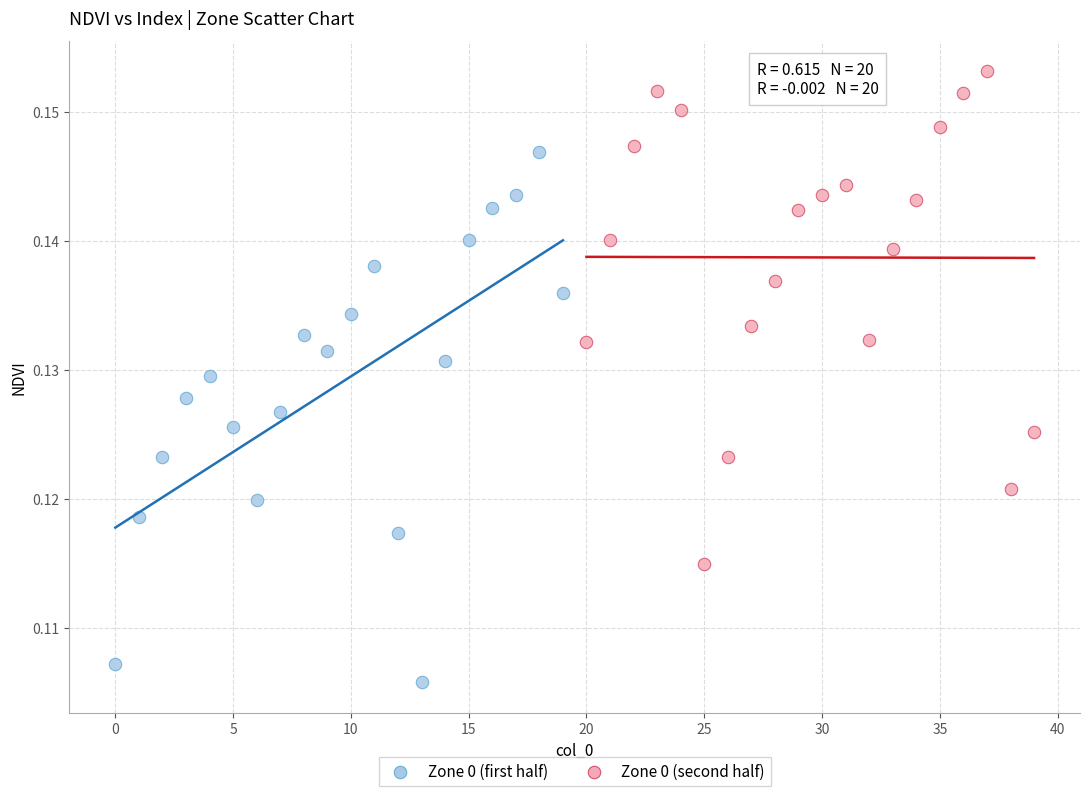

Which series has the largest Y range (max minus min)?

Zone 0 (first half)